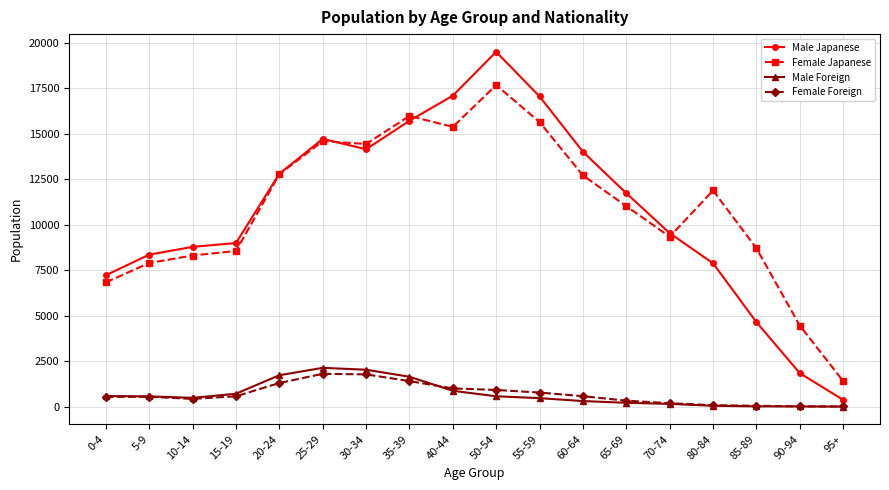

What are all the series names shown in the legend?

Male Japanese, Female Japanese, Male Foreign, Female Foreign